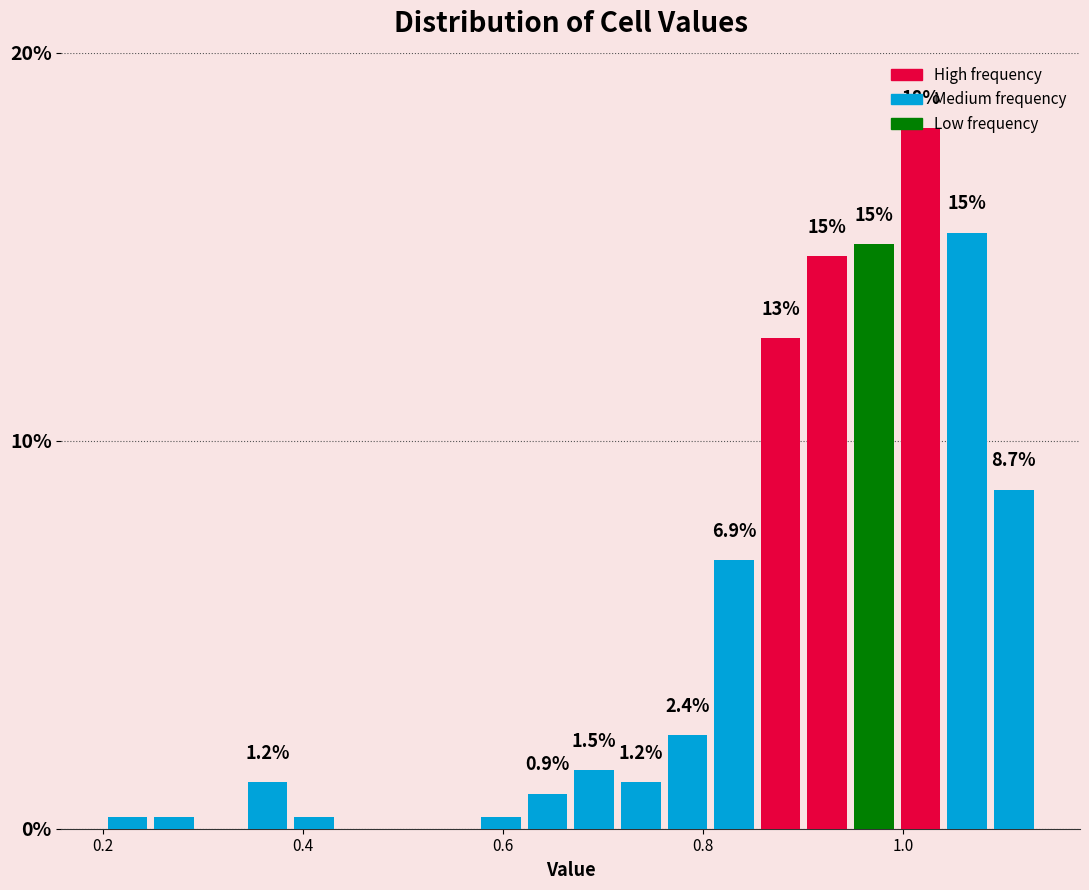

Read against the x-axis, roughly where is the centre of the tallest bar?

1.02